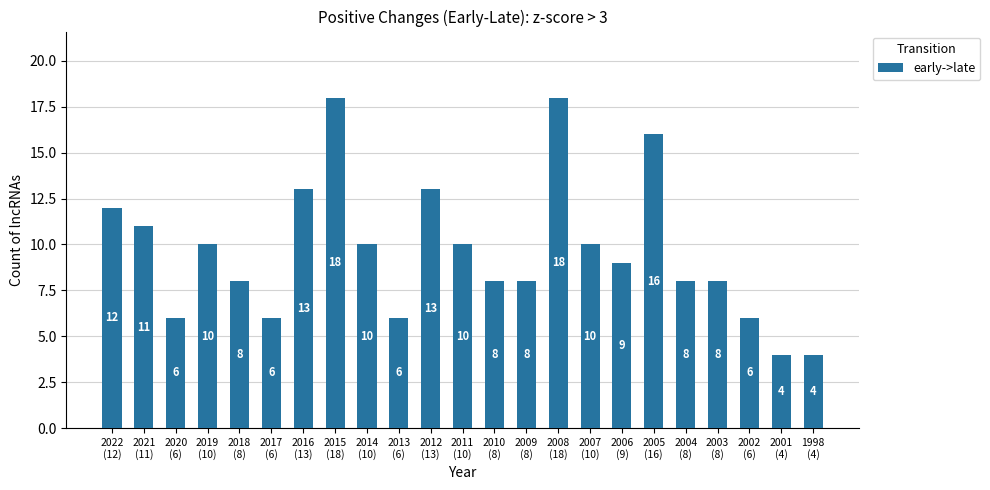

What is the difference between the second highest and minimum values?

14